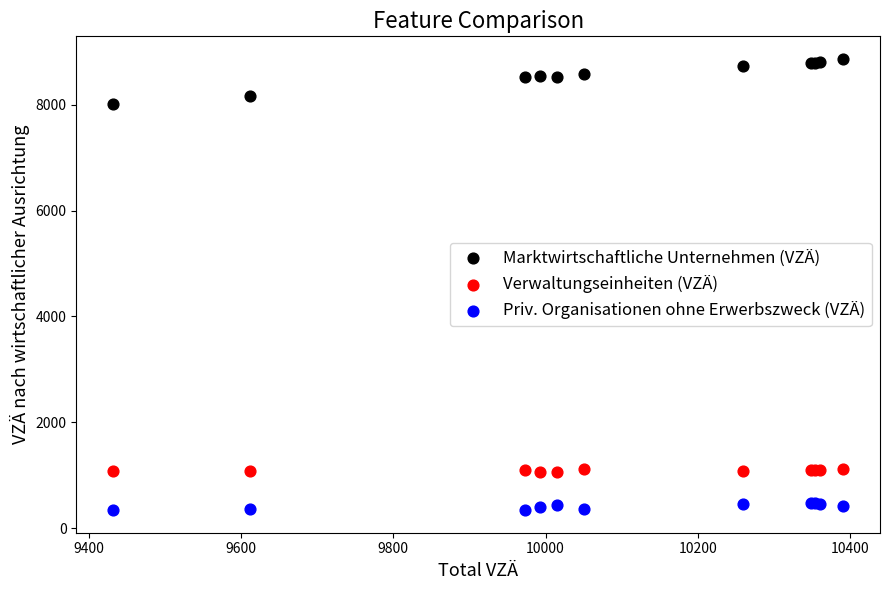

Which series contains the lowest Y value?

Priv. Organisationen ohne Erwerbszweck (VZÄ)